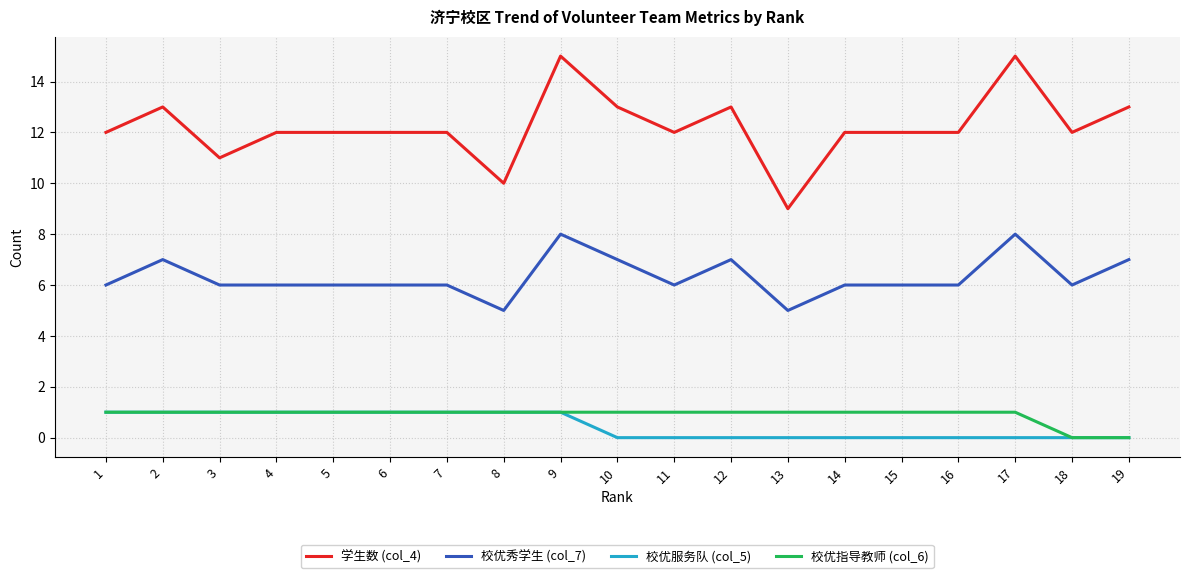

True or false: 校优指导教师 (col_6) has a value of 2 at 10.

False